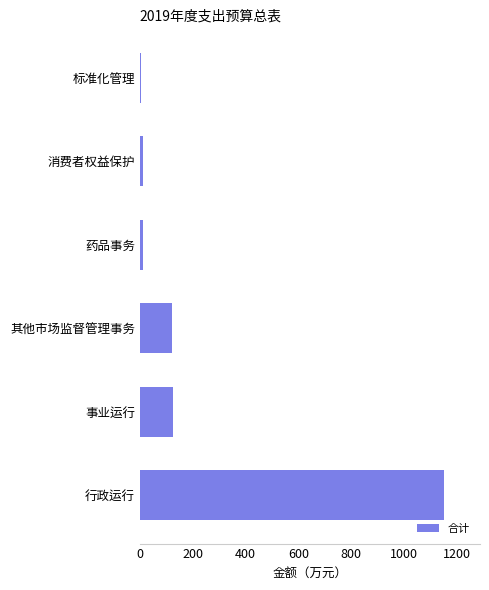

What is the sum of all values?

1420.2